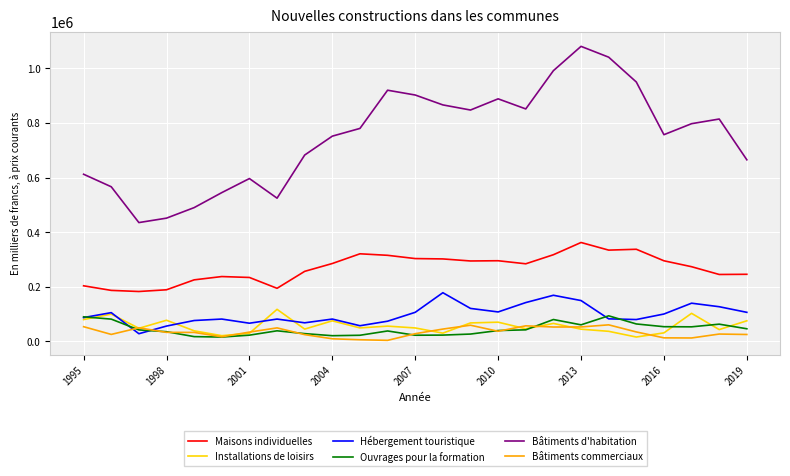

What is the greatest value displayed?

1080623